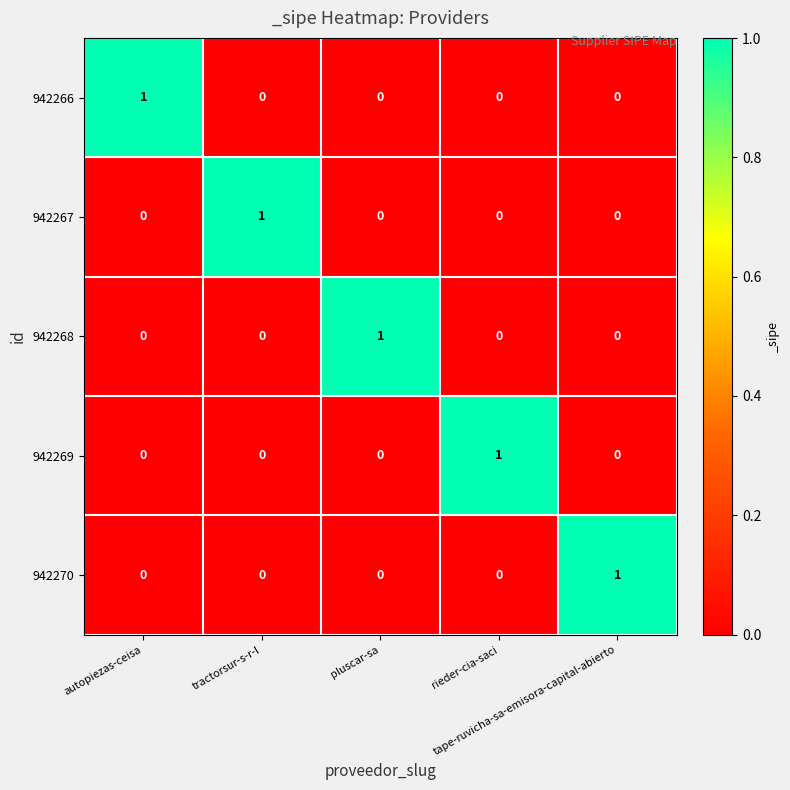

At how many categories does at least one series exceed 0?

5